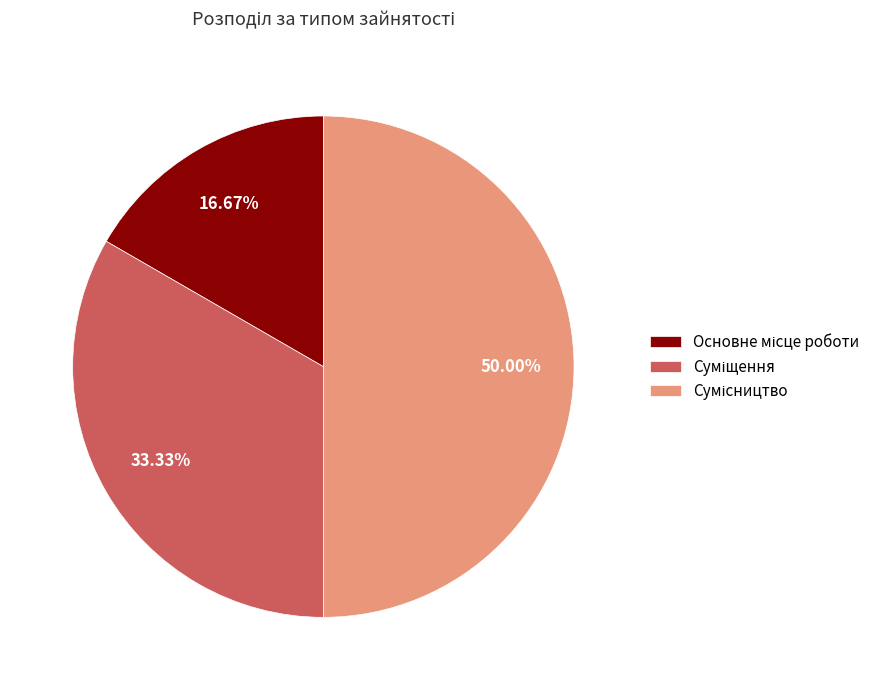

Between Сумісництво and Суміщення, which is larger?

Сумісництво